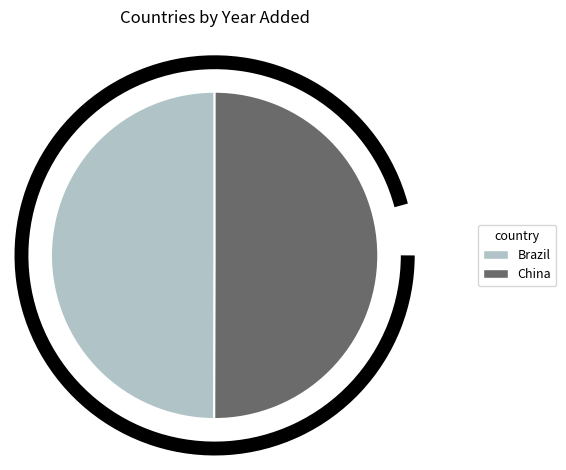

Approximately how many times larger is the value at China compared to Brazil?

1.0